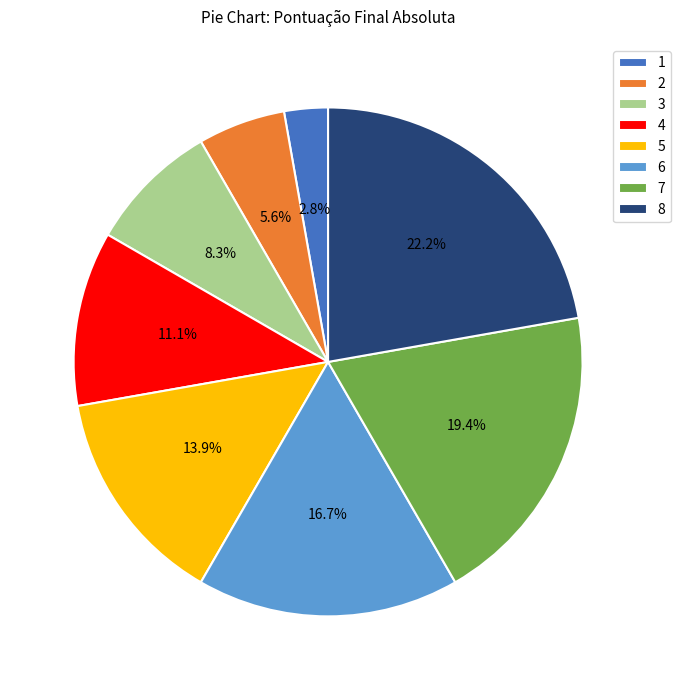

Is there any slice that represents more than half of the pie?

No